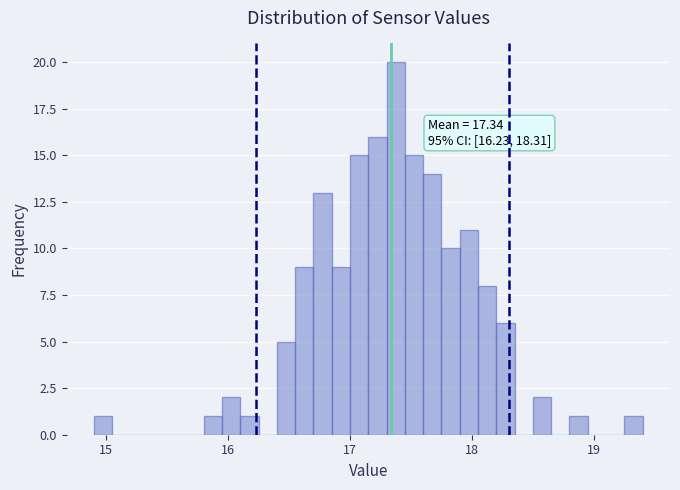

Around what value on the x-axis is the tallest bar? Give the approximate position of its centre, as read against the axis.

17.4